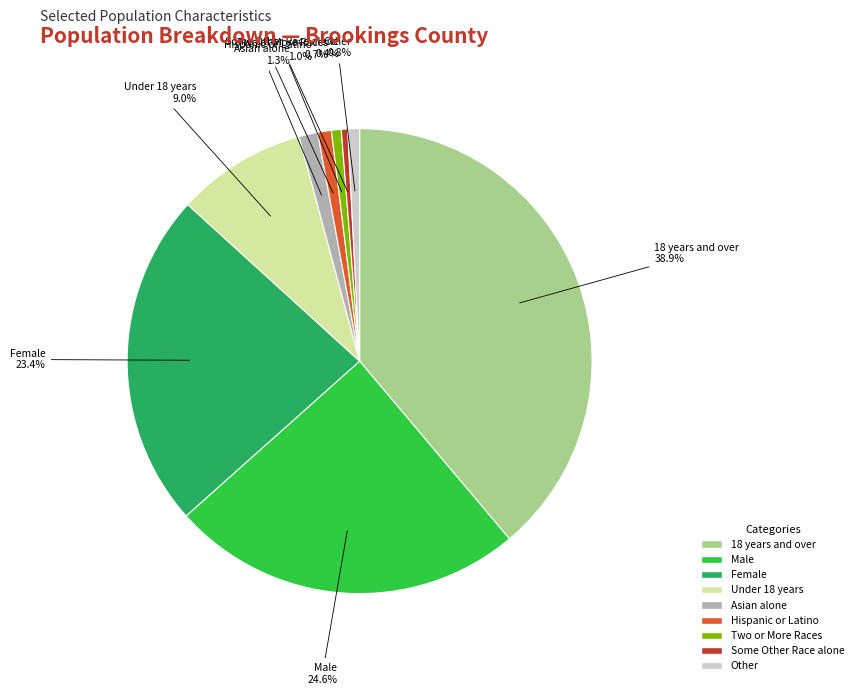

Is there any slice that represents more than half of the pie?

No